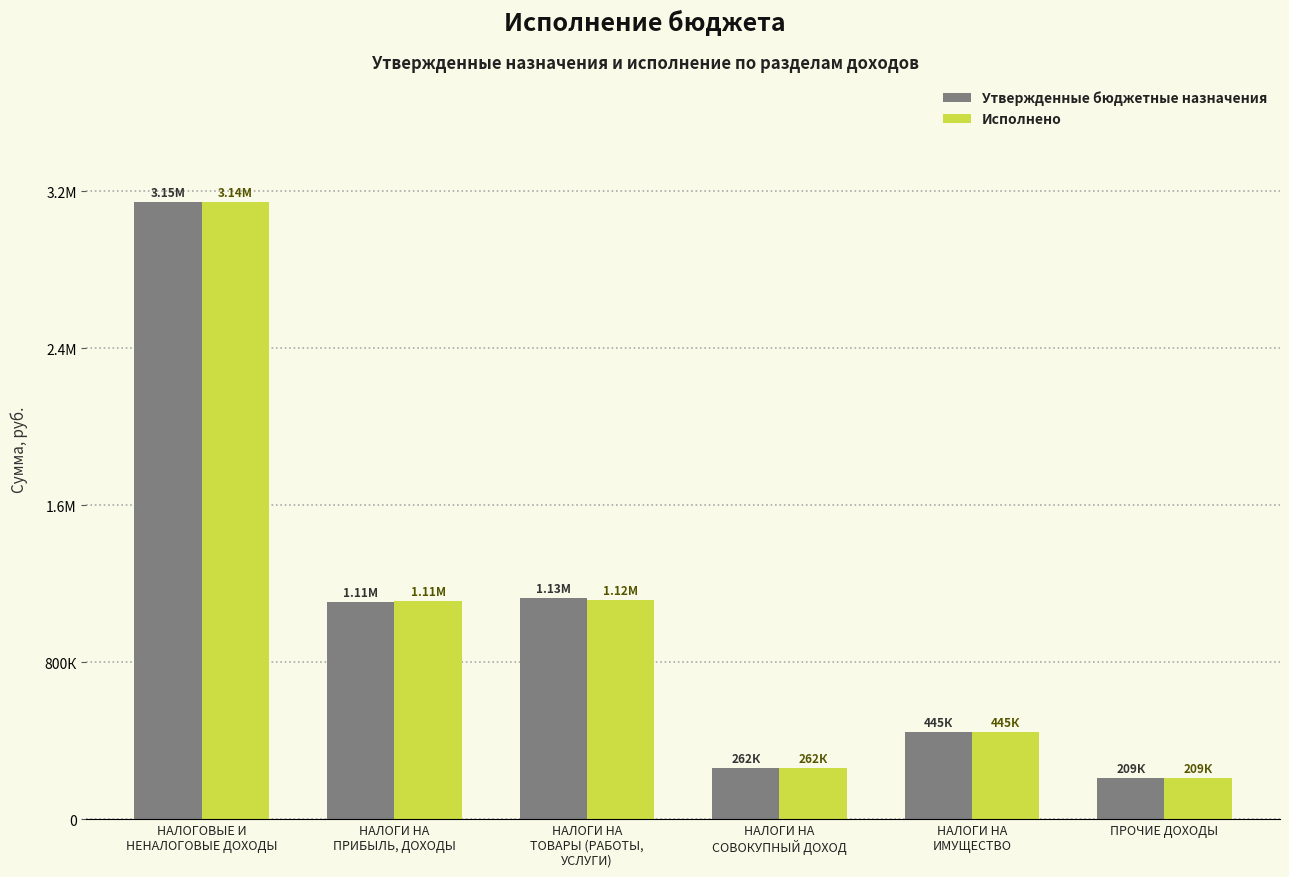

True or false: Утвержденные бюджетные назначения has a value of 382191.8 at НАЛОГИ НА
ПРИБЫЛЬ, ДОХОДЫ.

False